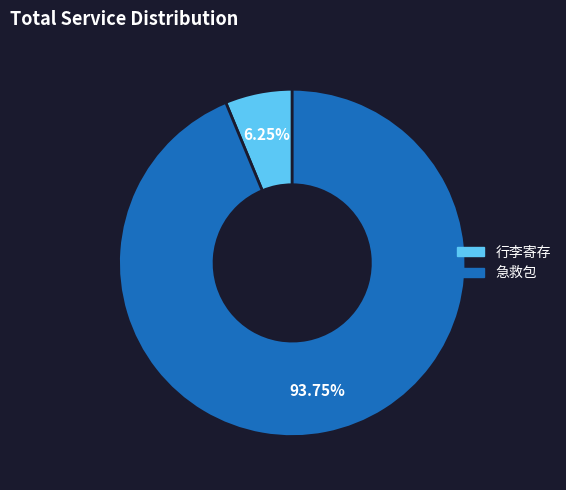

Combined, do 行李寄存 and 急救包 account for over 50%?

Yes